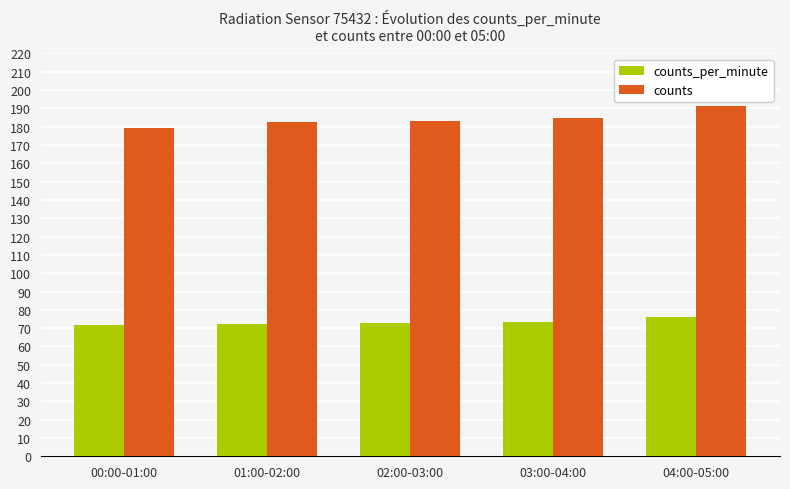

What is the label of the 1st bar from the right?

04:00-05:00